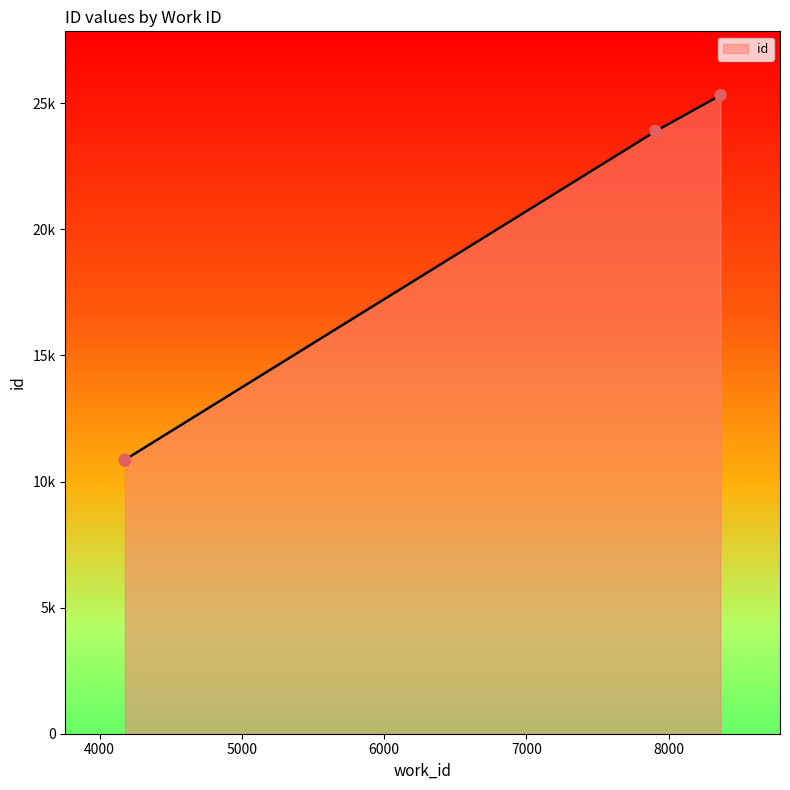

What is the change in value from 7907 to 8364?

+1428